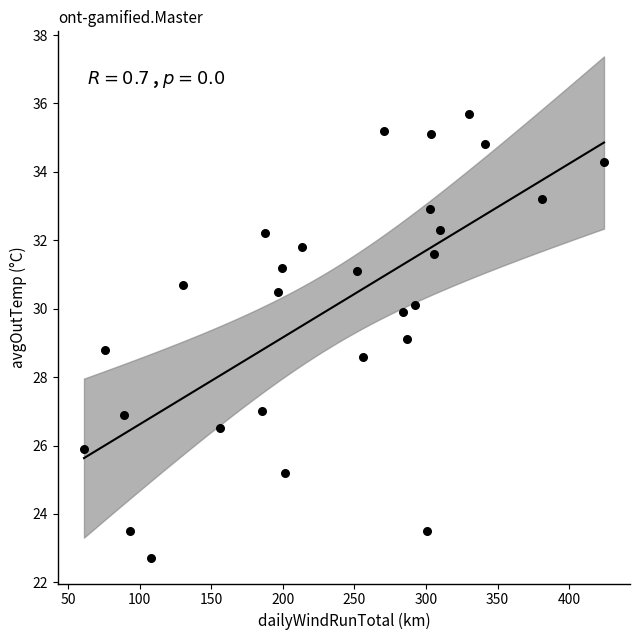

What is the range of X values (max minus min)?

363.4